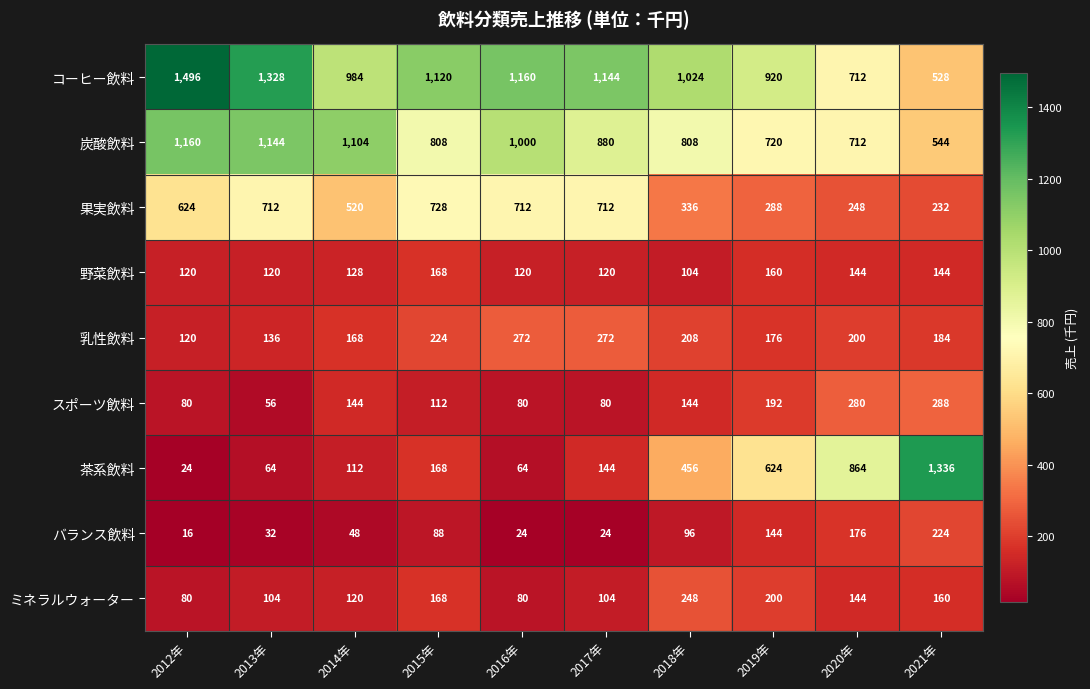

What is the difference between the maximum and minimum values in the バランス飲料 series?

208